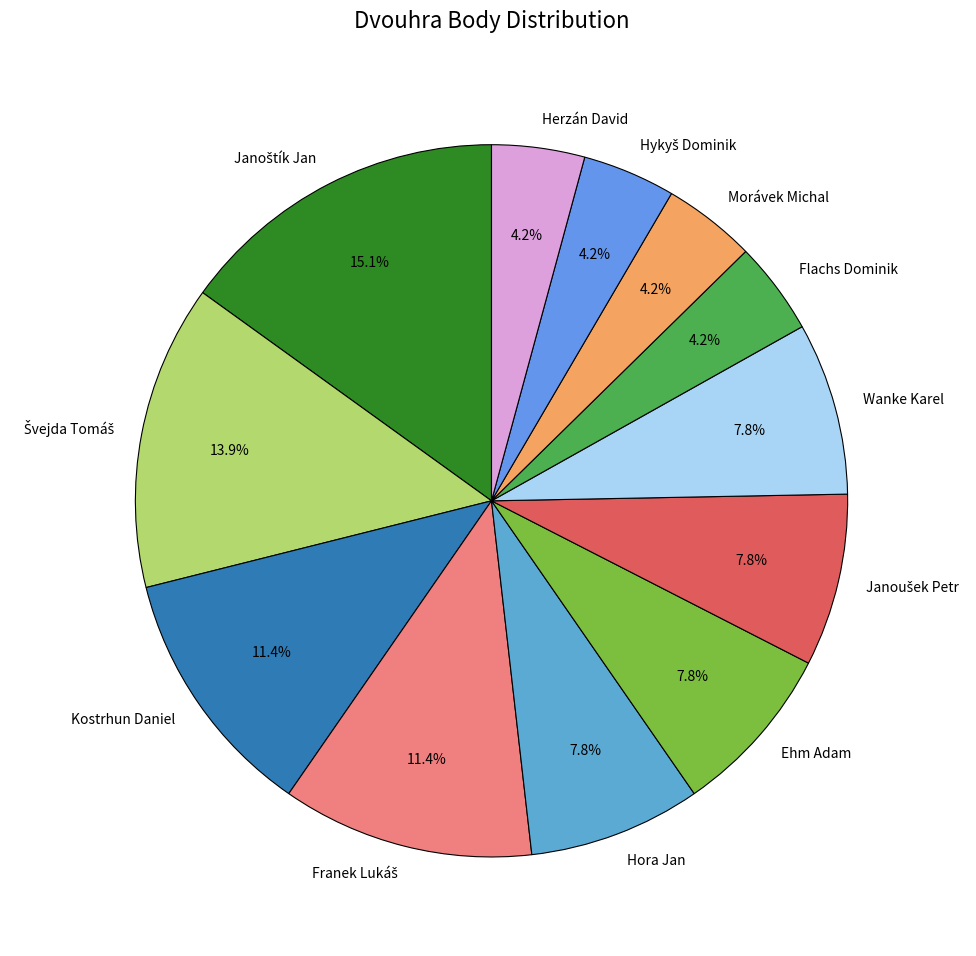

To the nearest percent, what is the difference between the largest and smallest slice percentages?

11%